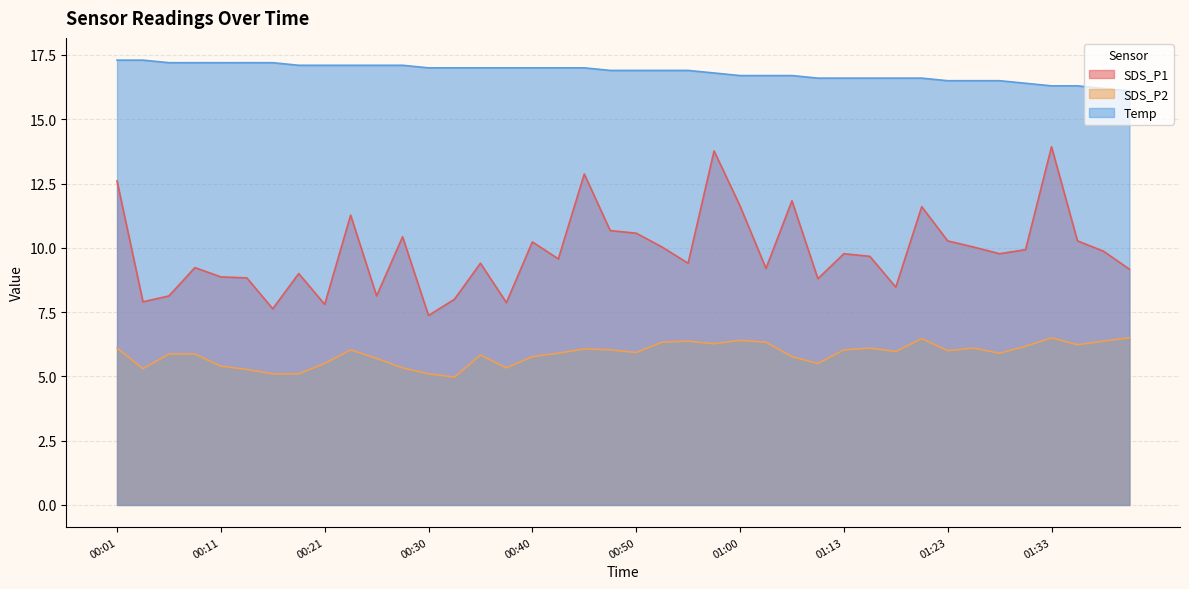

Reading left to right, what are all the values shown in this chart?

SDS_P1: 00:01=12.6	00:03=7.9	00:06=8.1	00:08=9.2	00:11=8.9	00:13=8.8	00:16=7.6	00:18=9.0	00:21=7.8	00:23=11.3	00:26=8.1	00:28=10.4	00:30=7.4	00:33=8.0	00:35=9.4	00:38=7.9	00:40=10.2	00:43=9.6	00:45=12.9	00:48=10.7	00:50=10.6	00:53=10.0	00:55=9.4	00:58=13.8	01:00=11.6	01:03=9.2	01:05=11.8	01:10=8.8	01:13=9.8	01:15=9.7	01:18=8.5	01:21=11.6	01:23=10.3	01:26=10.0	01:28=9.8	01:31=9.9	01:33=13.9	01:36=10.3	01:38=9.9	01:43=9.2
SDS_P2: 00:01=6.1	00:03=5.3	00:06=5.9	00:08=5.9	00:11=5.4	00:13=5.3	00:16=5.1	00:18=5.1	00:21=5.5	00:23=6.0	00:26=5.7	00:28=5.3	00:30=5.1	00:33=5.0	00:35=5.8	00:38=5.3	00:40=5.8	00:43=5.9	00:45=6.1	00:48=6.0	00:50=5.9	00:53=6.3	00:55=6.4	00:58=6.3	01:00=6.4	01:03=6.3	01:05=5.8	01:10=5.5	01:13=6.0	01:15=6.1	01:18=6.0	01:21=6.5	01:23=6.0	01:26=6.1	01:28=5.9	01:31=6.2	01:33=6.5	01:36=6.2	01:38=6.4	01:43=6.5
Temp: 00:01=17.3	00:03=17.3	00:06=17.2	00:08=17.2	00:11=17.2	00:13=17.2	00:16=17.2	00:18=17.1	00:21=17.1	00:23=17.1	00:26=17.1	00:28=17.1	00:30=17.0	00:33=17.0	00:35=17.0	00:38=17.0	00:40=17.0	00:43=17.0	00:45=17.0	00:48=16.9	00:50=16.9	00:53=16.9	00:55=16.9	00:58=16.8	01:00=16.7	01:03=16.7	01:05=16.7	01:10=16.6	01:13=16.6	01:15=16.6	01:18=16.6	01:21=16.6	01:23=16.5	01:26=16.5	01:28=16.5	01:31=16.4	01:33=16.3	01:36=16.3	01:38=16.2	01:43=16.1